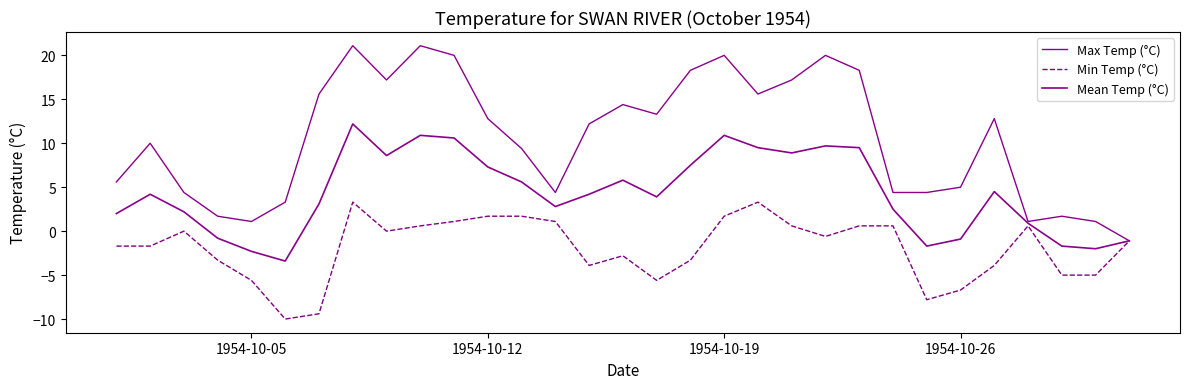

How many lines are shown in the chart?

3